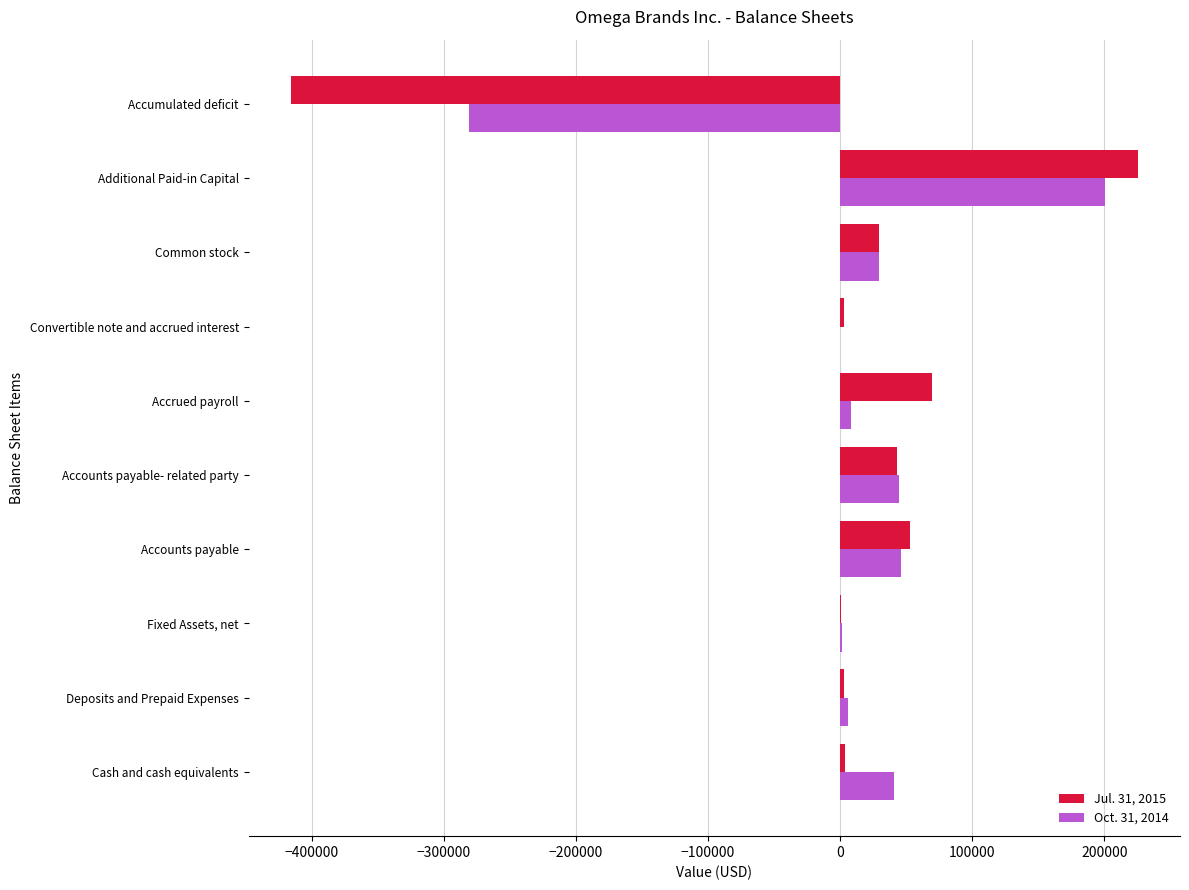

What is the sum of all Jul. 31, 2015 values?

15918